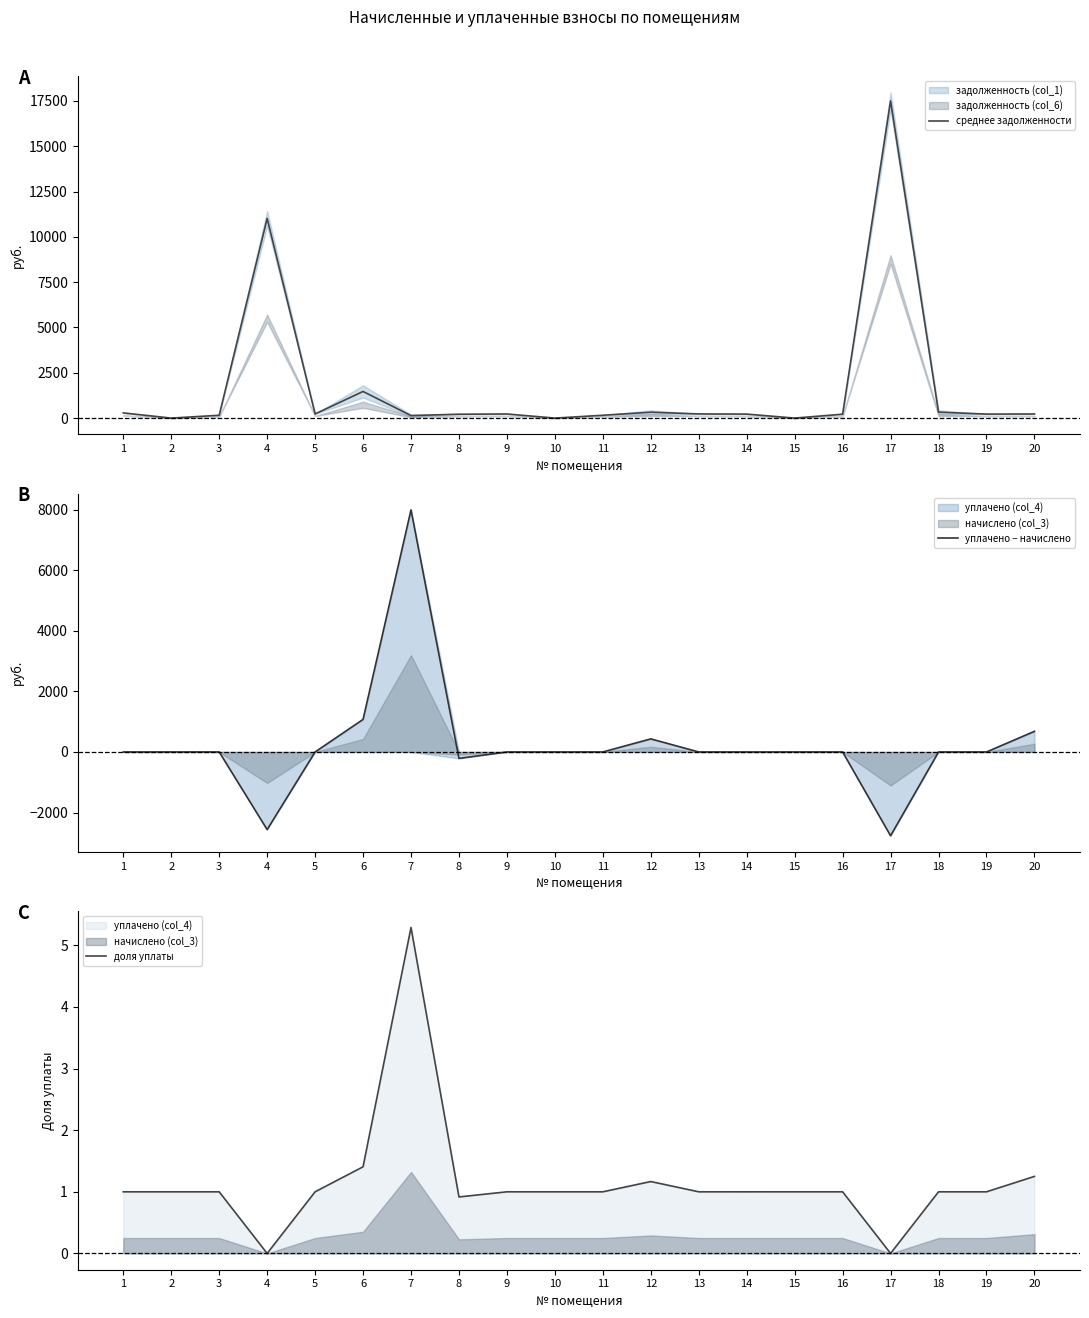

What is the sum of the уплачено − начислено values at 6 and 17?

-1692.4